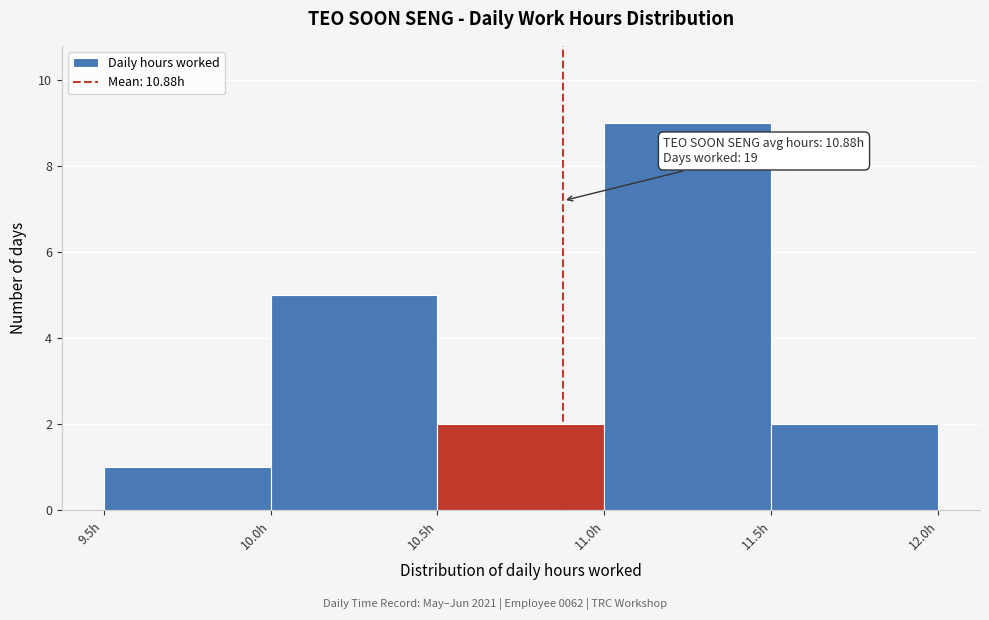

Over which range of the x-axis is the bar tallest?

11.0 to 11.5